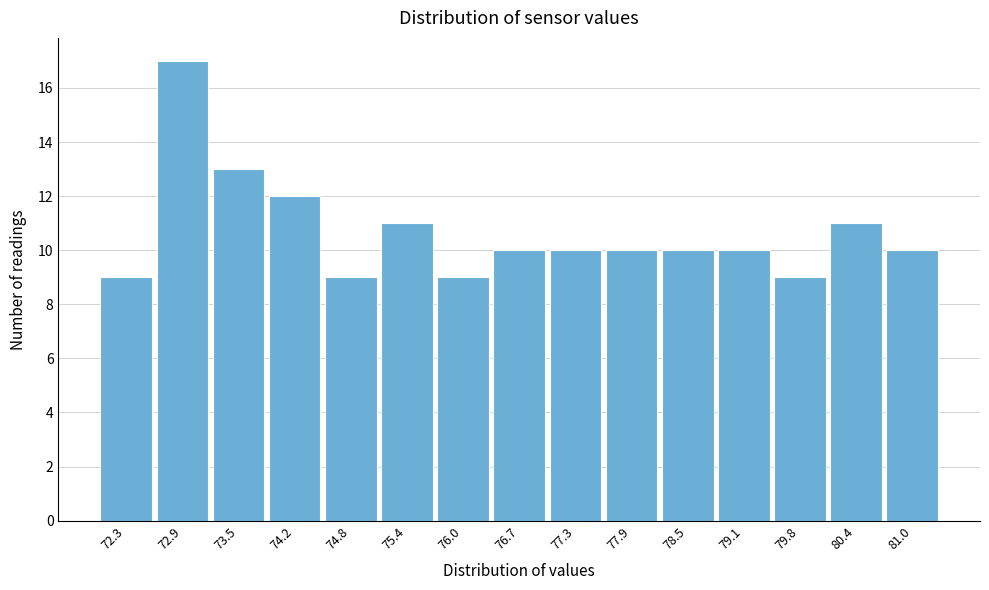

Reading left to right, transcribe all the data shown in this chart.

9	17	13	12	9	11	9	10	10	10	10	10	9	11	10